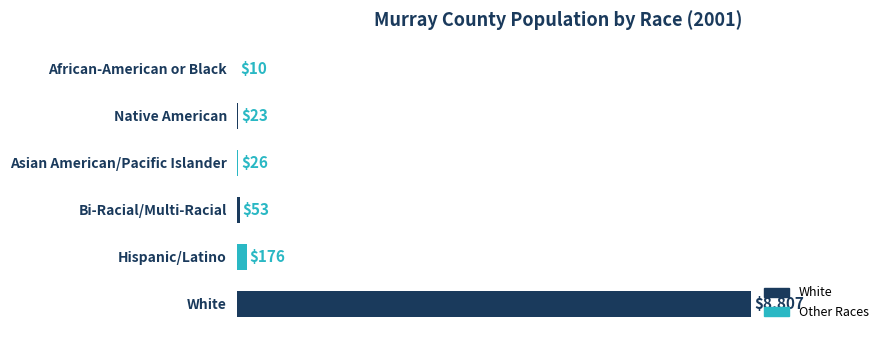

How many data points does each series have?

6